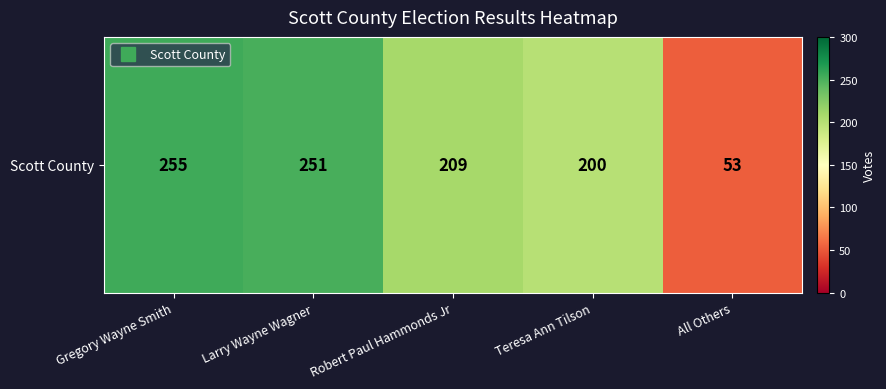

Is it true that the value at Robert Paul Hammonds Jr is 209?

True